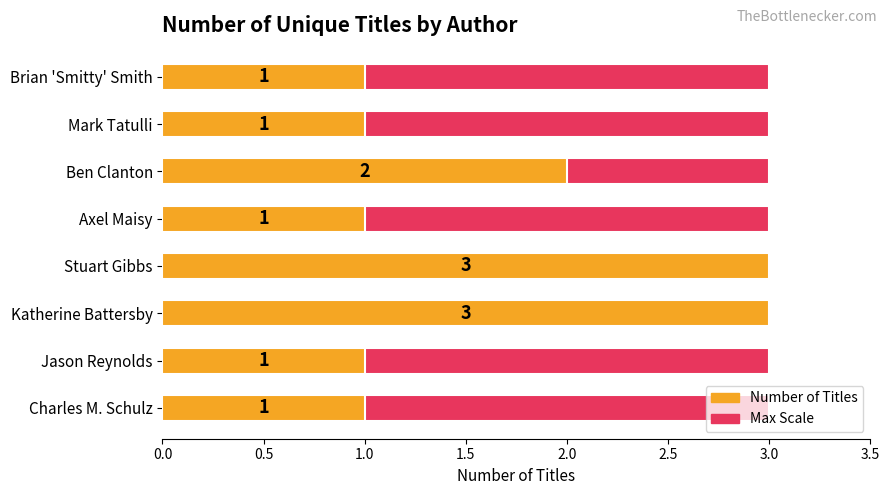

What is the maximum value for Number of Titles?

3.0